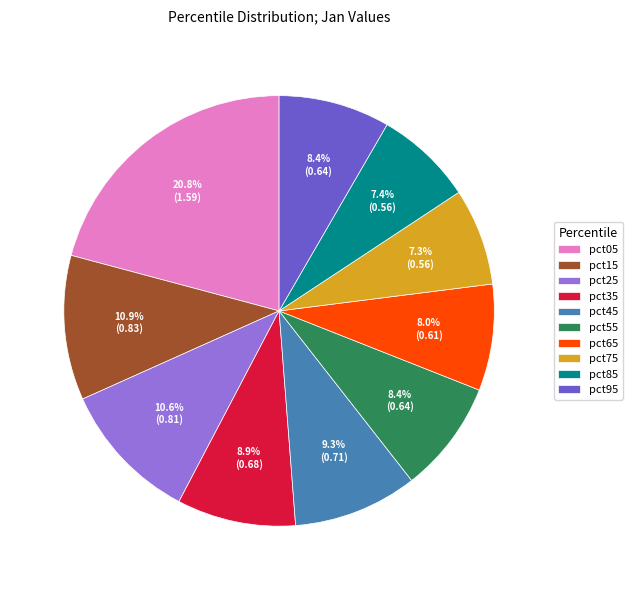

Does any single category account for the majority?

No